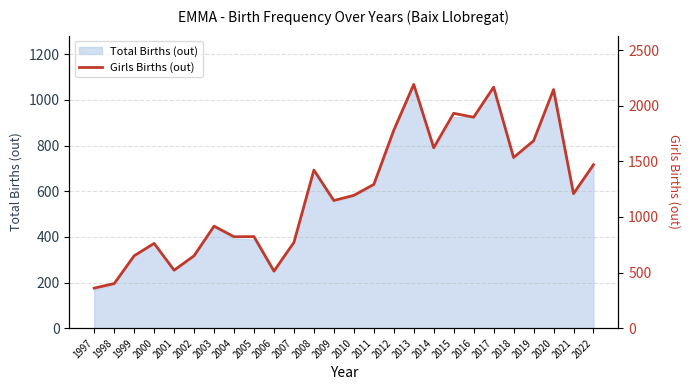

Reading left to right, what are all the values shown in this chart?

360	401	651	762	521	651	917	822	823	513	771	1421	1147	1194	1292	1779	2191	1622	1931	1896	2166	1534	1684	2144	1209	1469